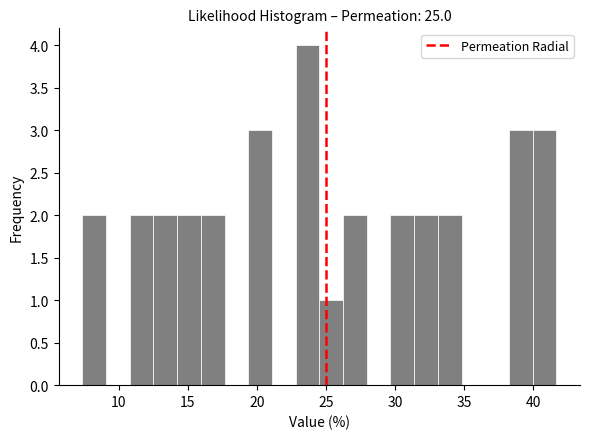

Around what value on the x-axis is the tallest bar? Give the approximate position of its centre, as read against the axis.

23.5